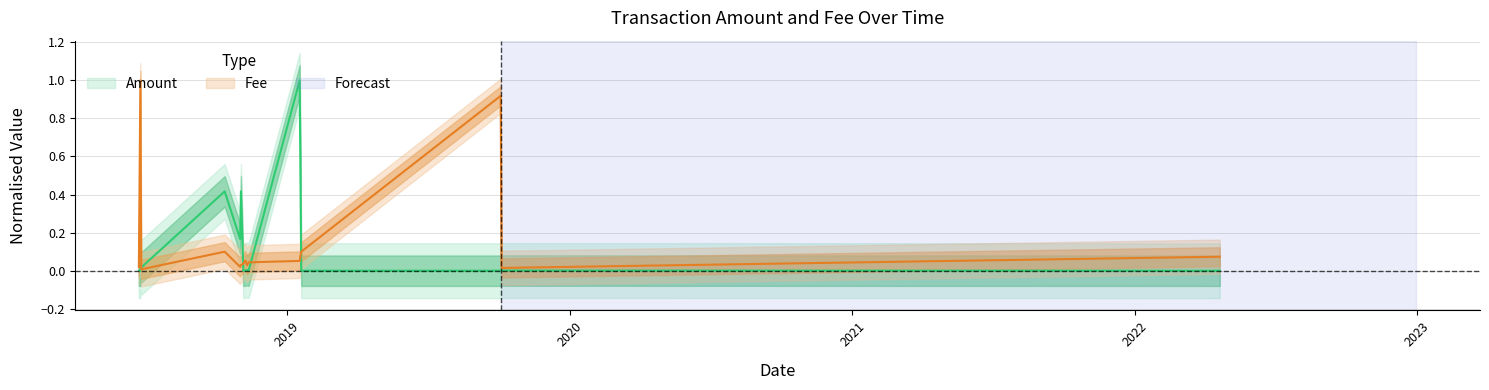

At which category does the chart reach its peak across all series?

2019-01-17